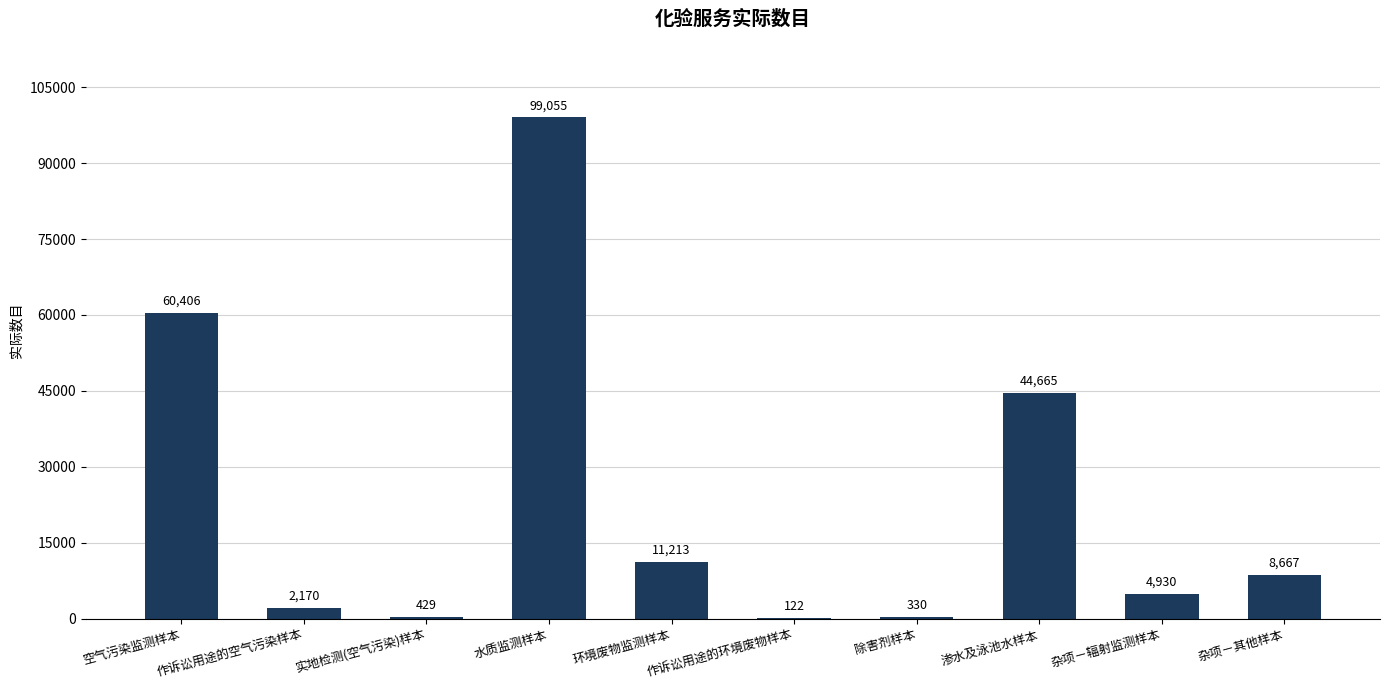

Reading left to right, list all the values displayed in this chart.

60406	2170	429	99055	11213	122	330	44665	4930	8667